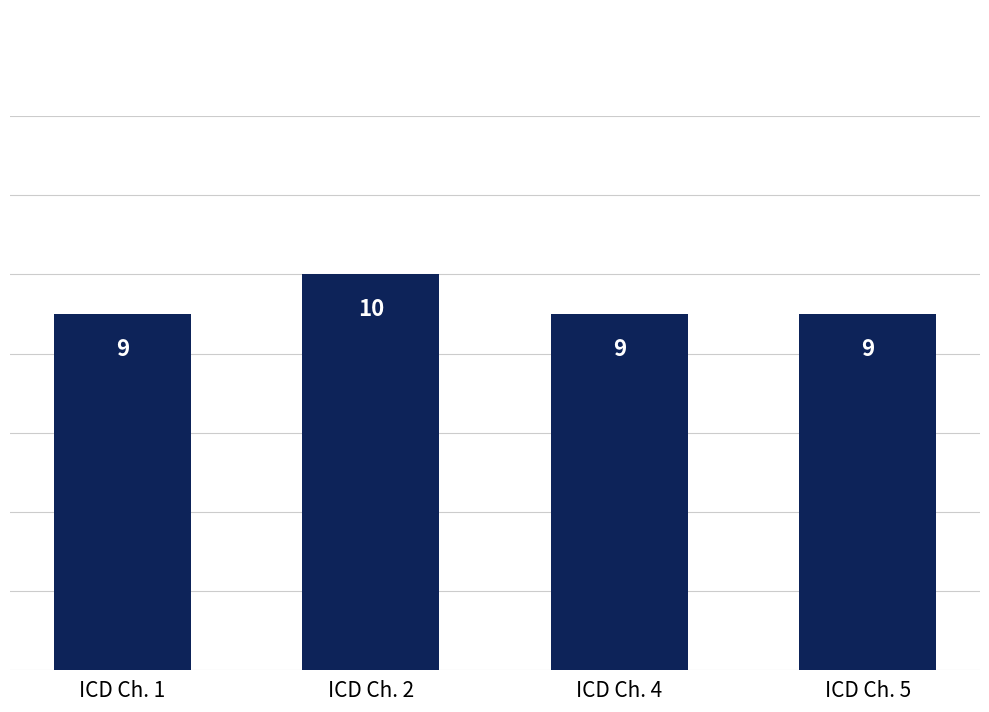

How many data points does each series have?

4